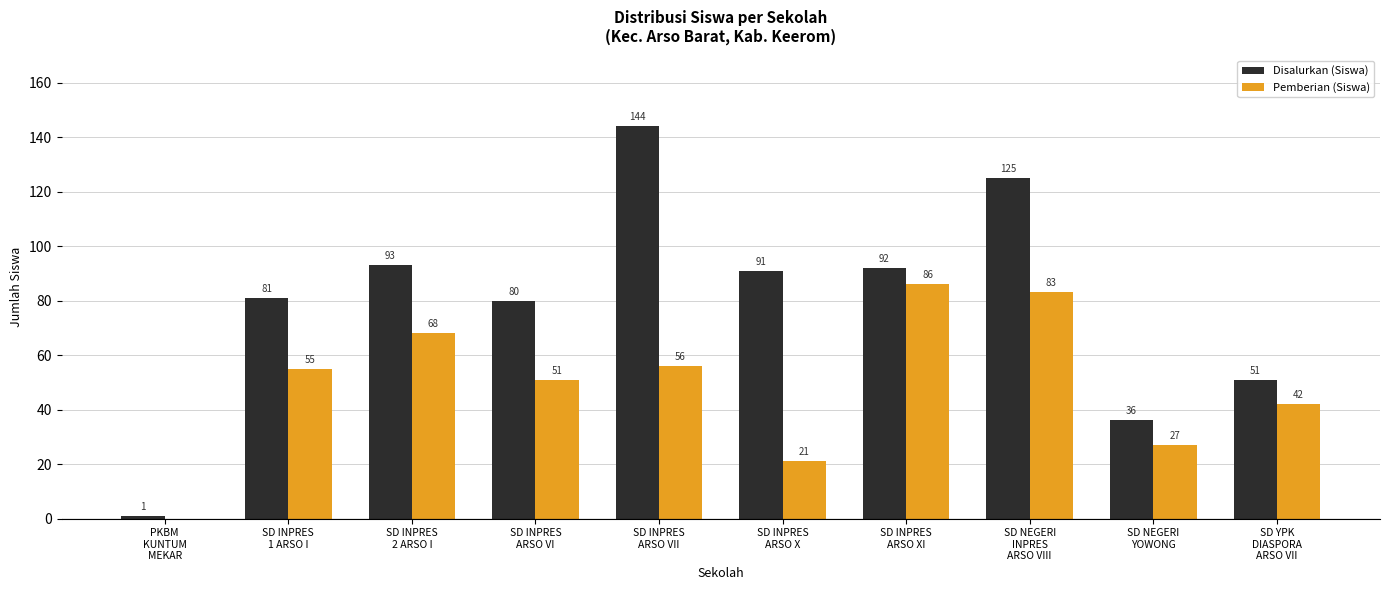

At which category does the chart reach its peak across all series?

SD INPRES
ARSO VII